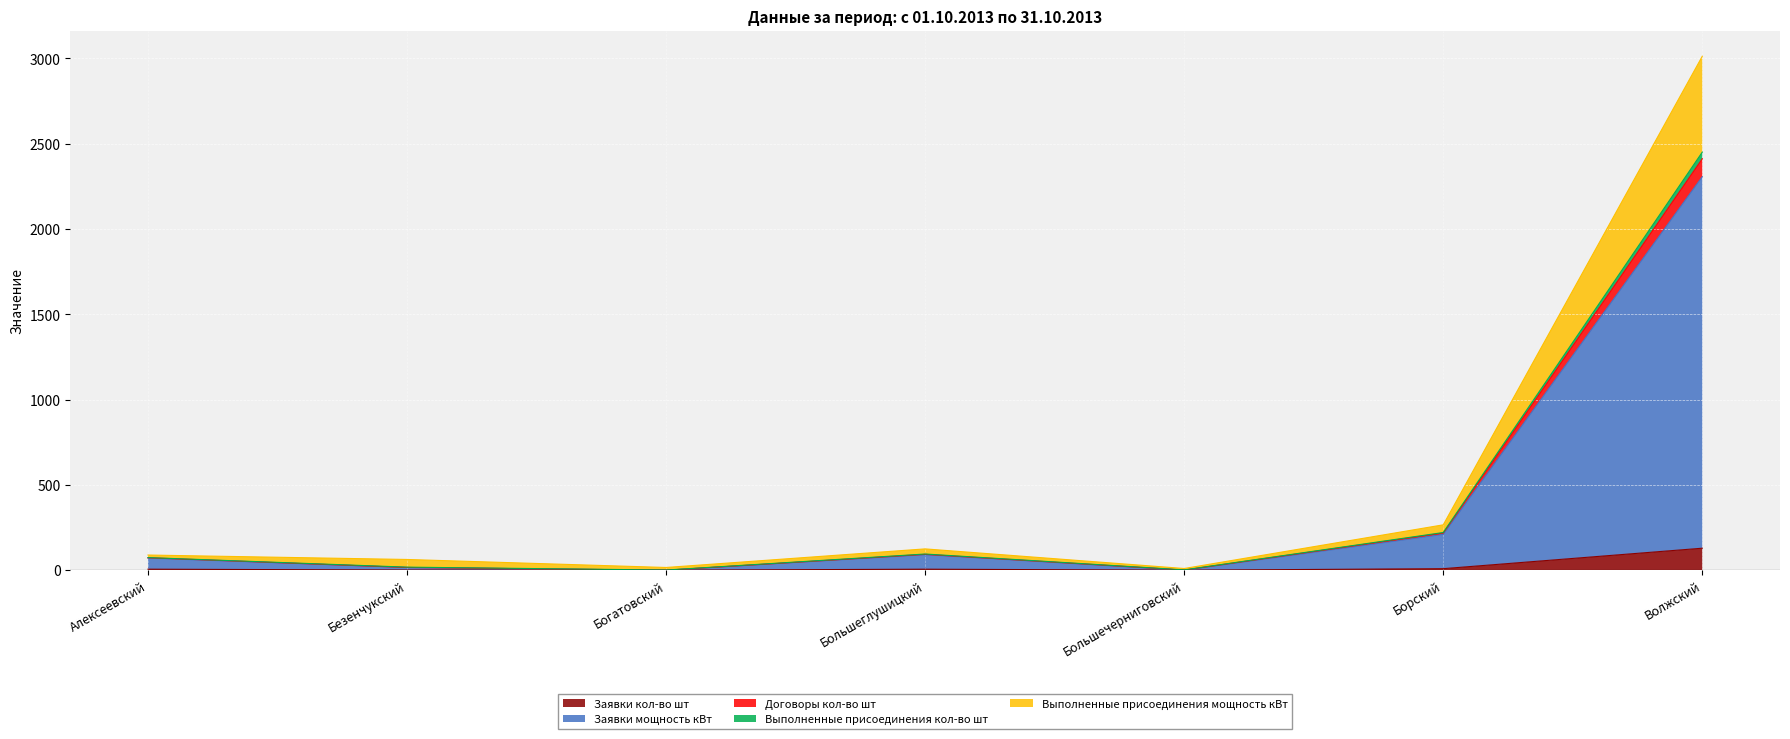

At how many categories does at least one series exceed 2484?

1